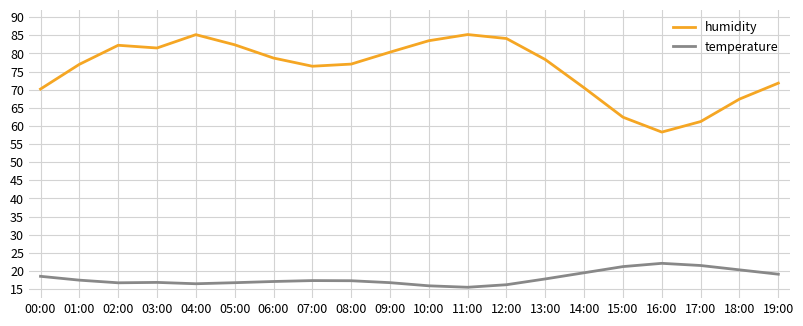

What is the minimum value for humidity?

58.3